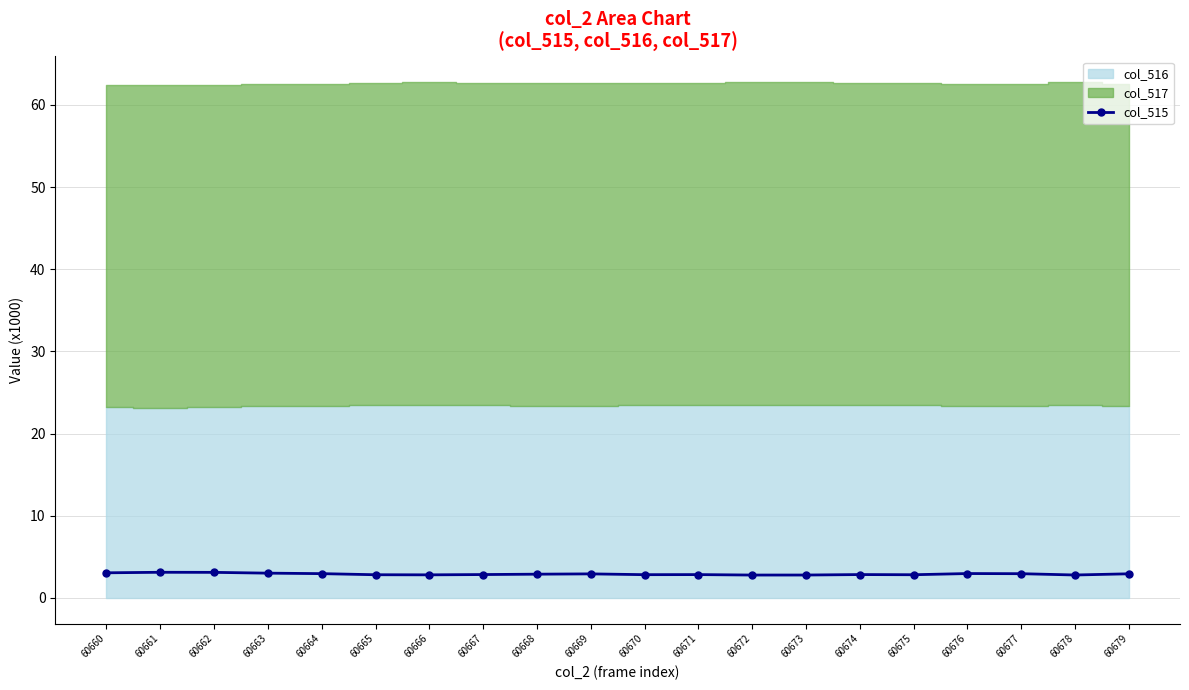

Reading left to right, transcribe all the data shown in this chart.

60660=3.0	60661=3.1	60662=3.1	60663=3.0	60664=2.9	60665=2.8	60666=2.8	60667=2.8	60668=2.9	60669=2.9	60670=2.8	60671=2.8	60672=2.8	60673=2.8	60674=2.8	60675=2.8	60676=3.0	60677=2.9	60678=2.8	60679=2.9